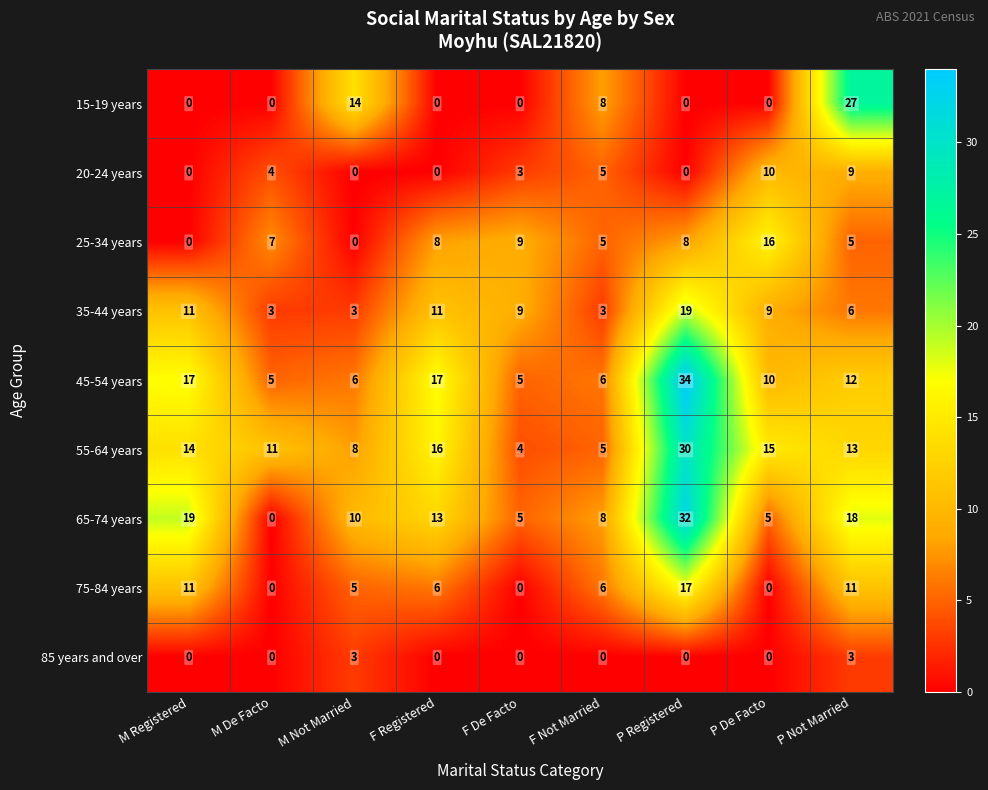

What is the spread (max minus min) of values at M Registered?

19